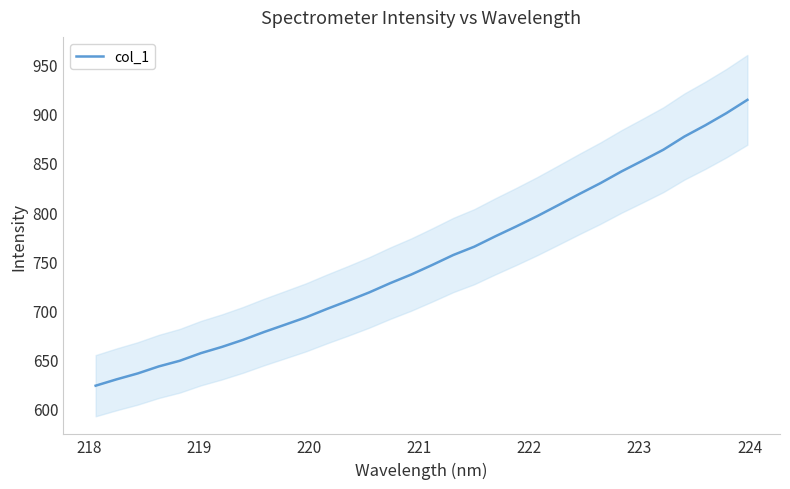

How many values exceed 746?

16